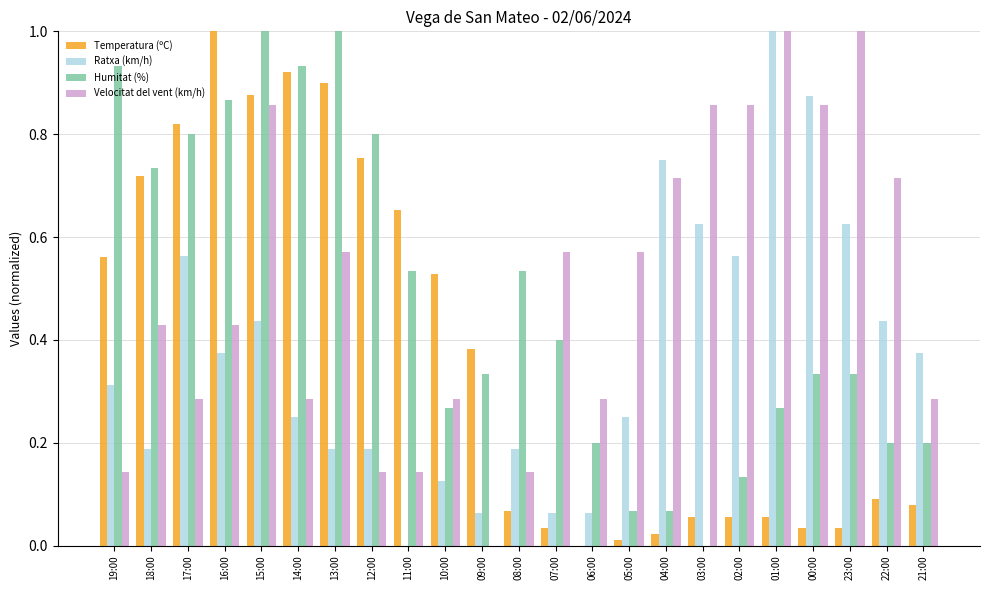

How many distinct data groups are displayed?

4